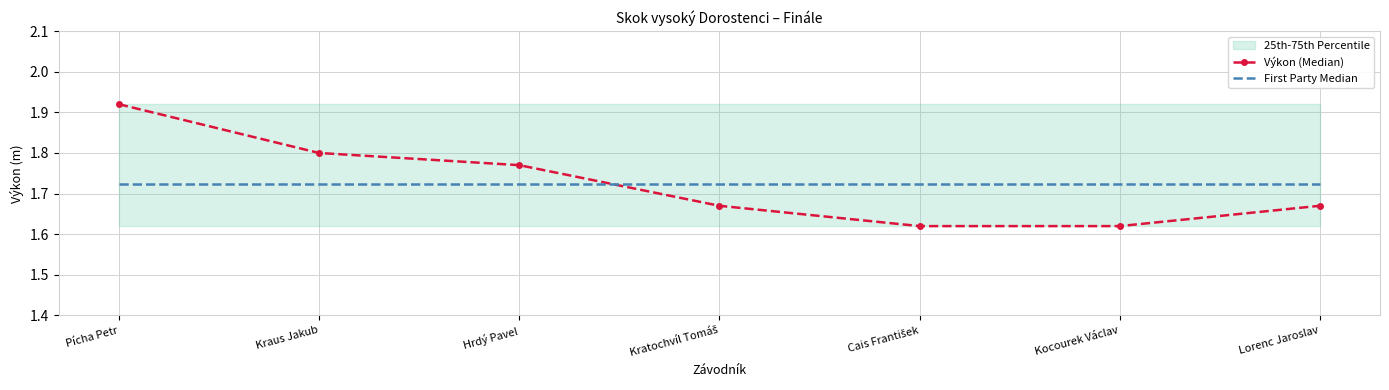

What is the total value across all series at Pícha Petr?

3.6